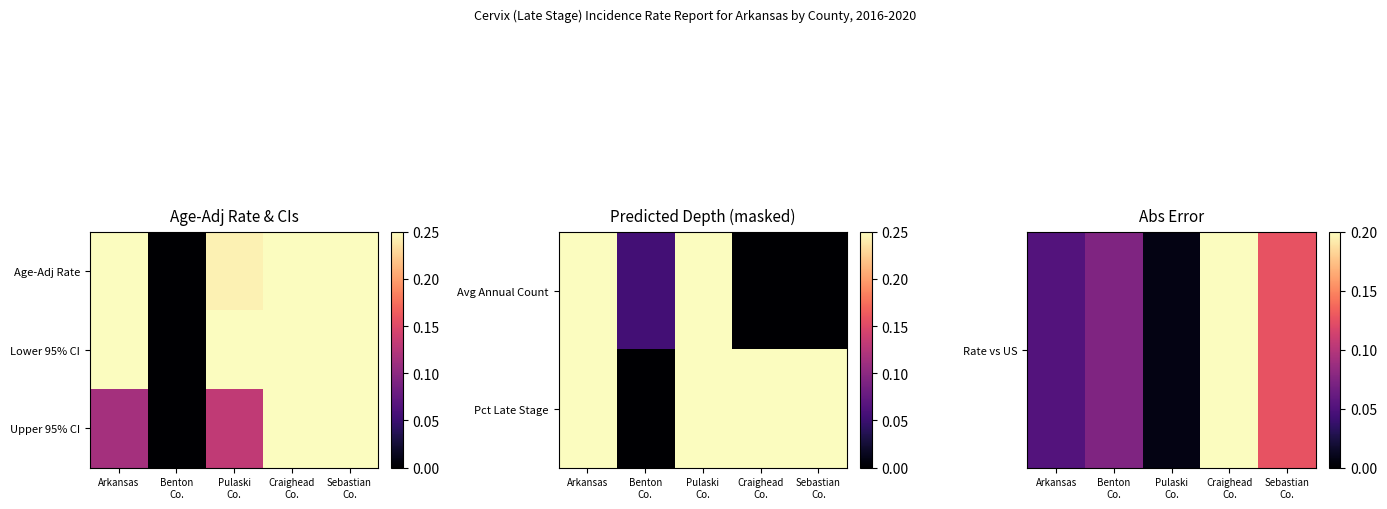

Which category has the highest value across all series?

Arkansas